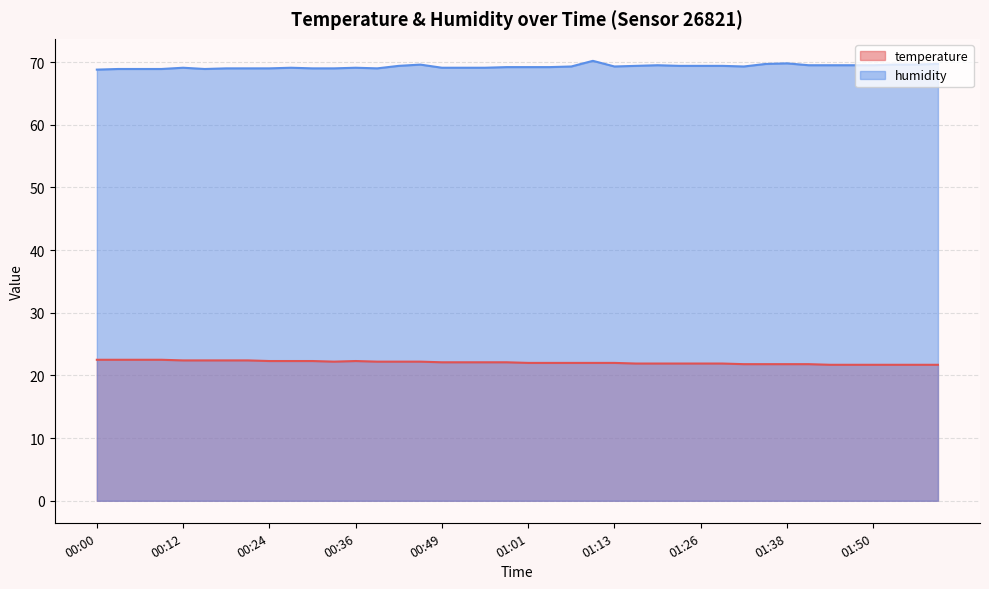

True or false: humidity and temperature intersect in this chart.

False